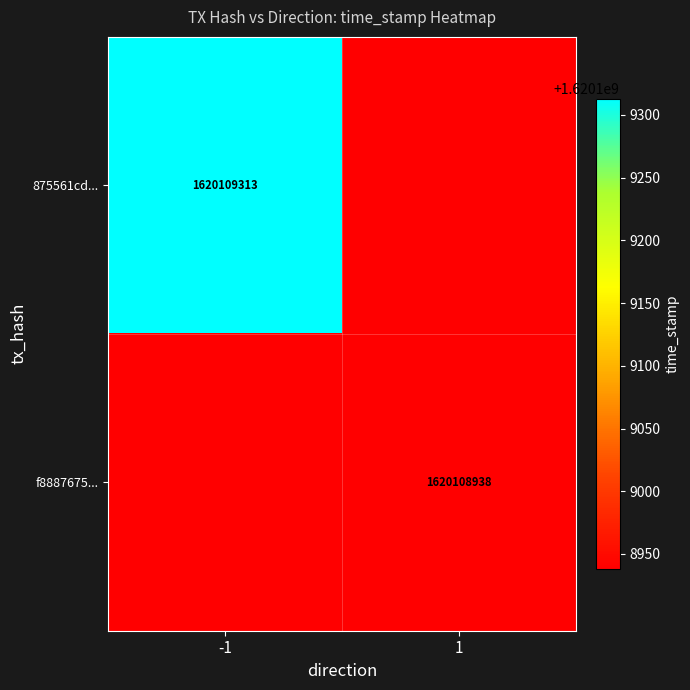

What is the sum of the f8887675664a5490e4dd49f146967f6a52c1781 values at 1 and -1?

1620108939